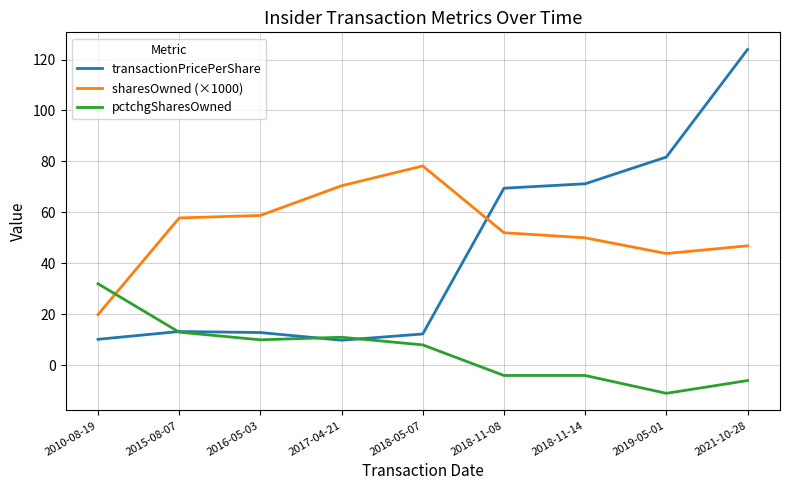

List the series in order of their peak value, highest first.

transactionPricePerShare, sharesOwned (×1000), pctchgSharesOwned